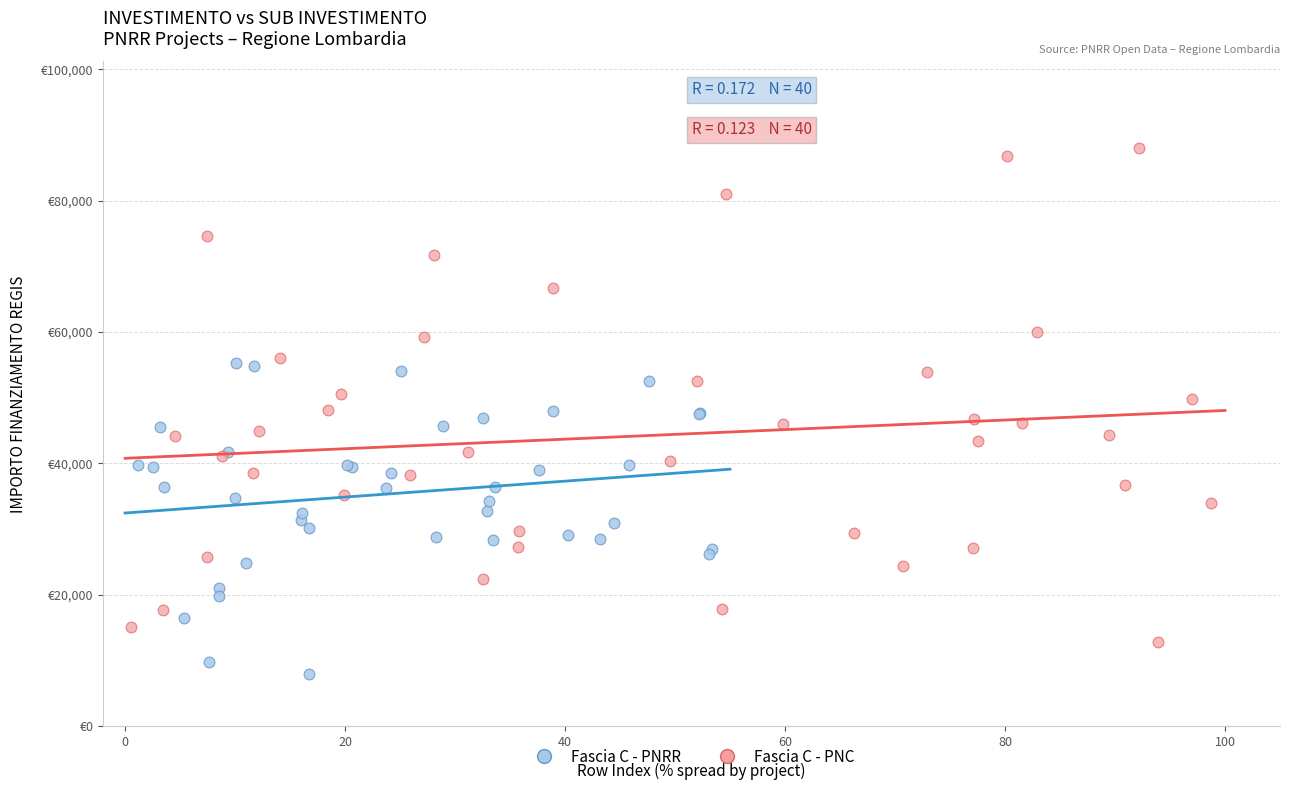

What are all the series names shown in the legend?

Fascia C - PNRR, Fascia C - PNC